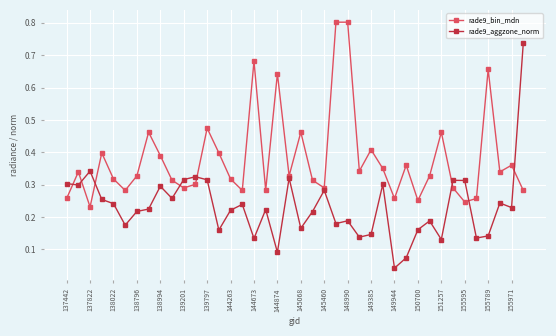

Does the chart have visible grid lines?

Yes